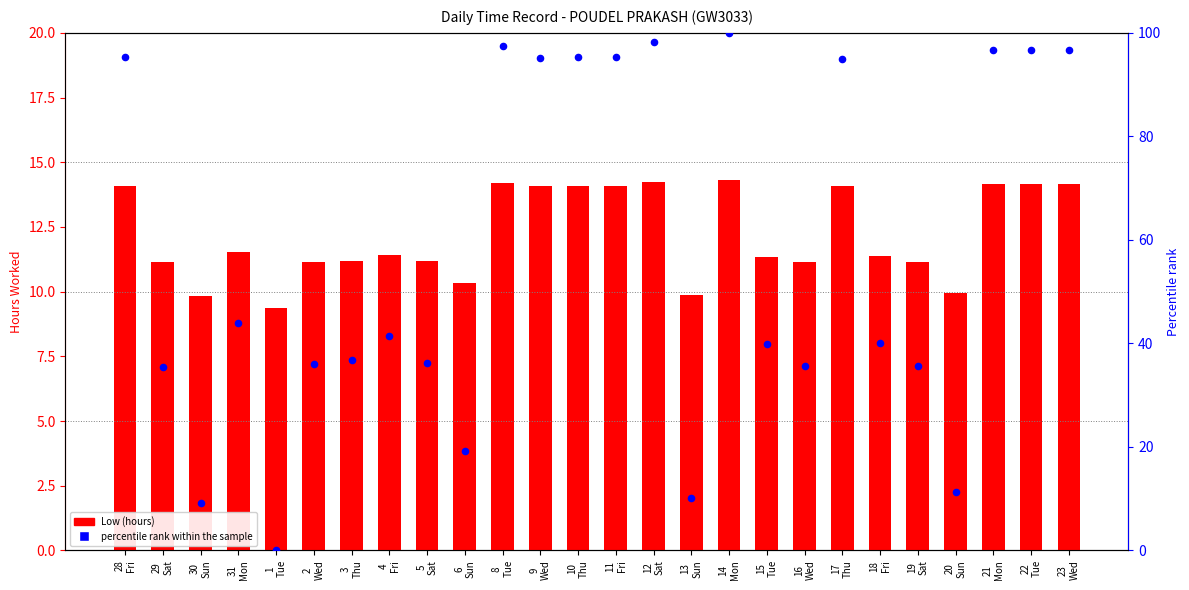

What is the total value across all series at 2
Wed?

47.2